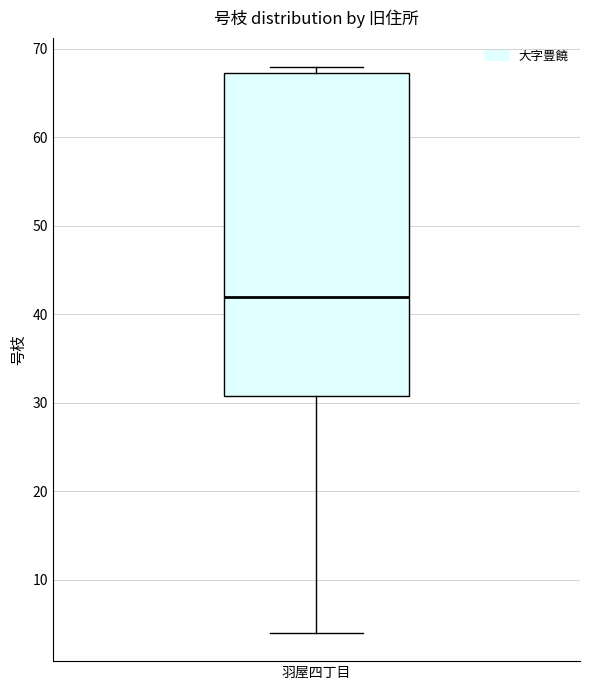

Where is the upper edge of the box for 羽屋四丁目 on the y-axis? The values are not printed on the chart, so give them approximately, as read against the axis.

67